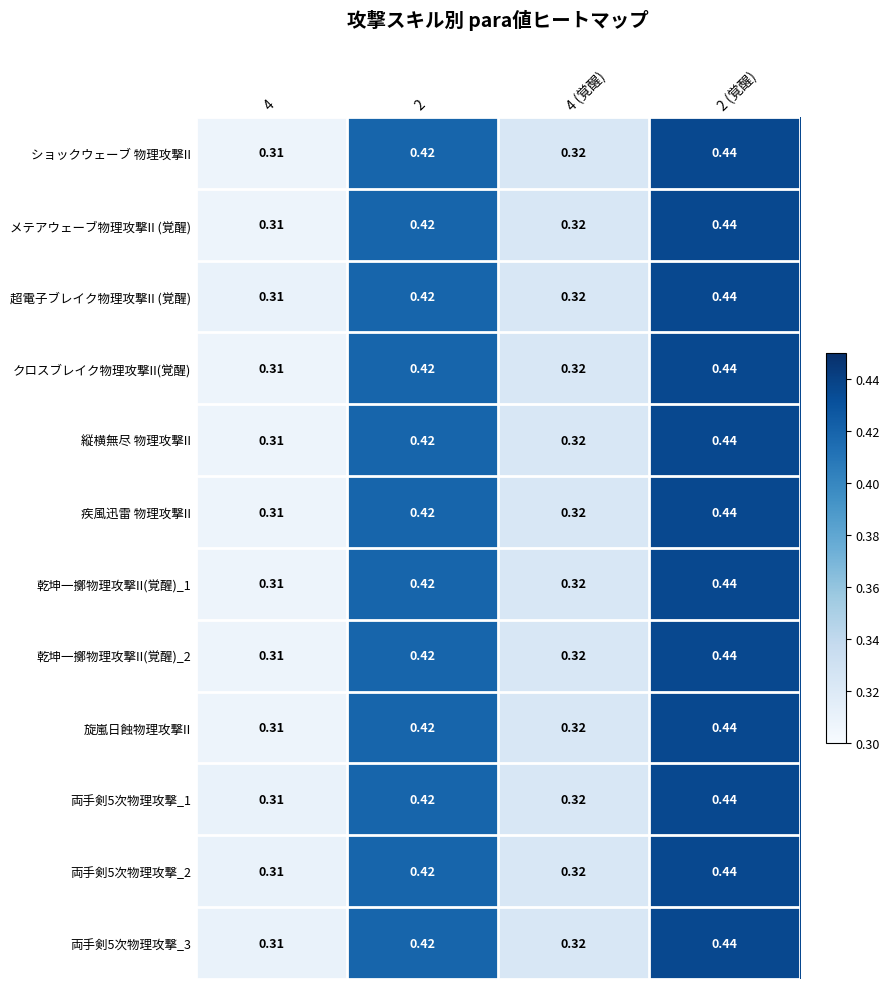

Is the value of クロスブレイク物理攻撃II(覚醒) at 4 (覚醒) greater than the value of 両手剣5次物理攻撃_3 at 2 (覚醒)?

No